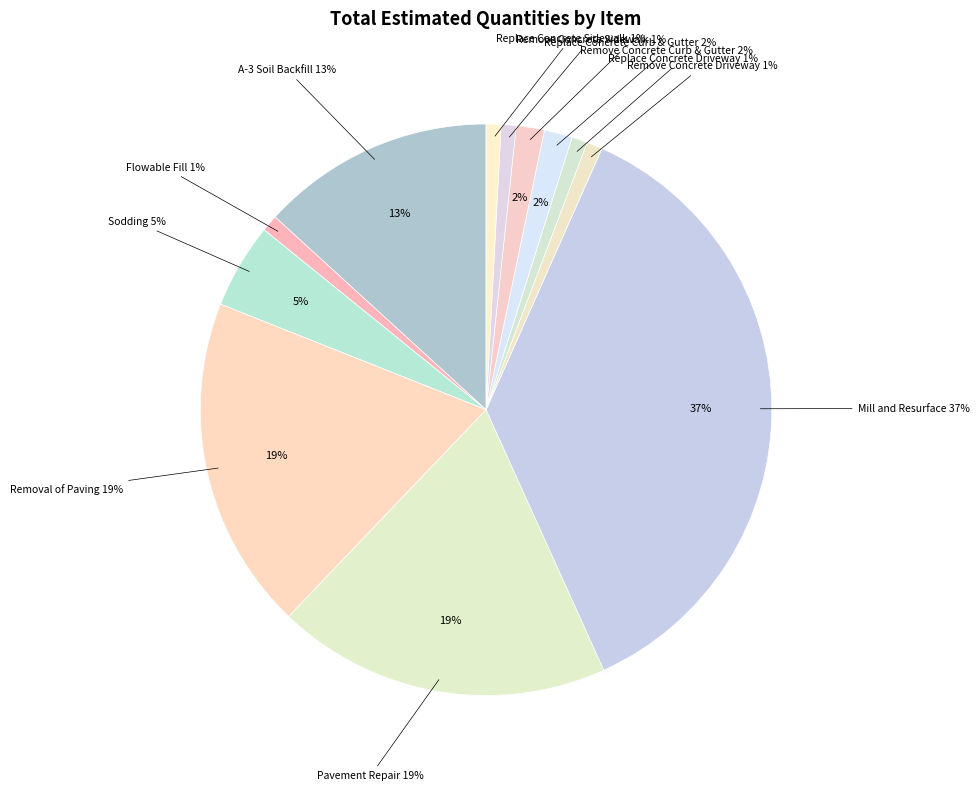

What is the total percentage of Mill and Resurface and Replace Concrete Sidewalk?

37.4%